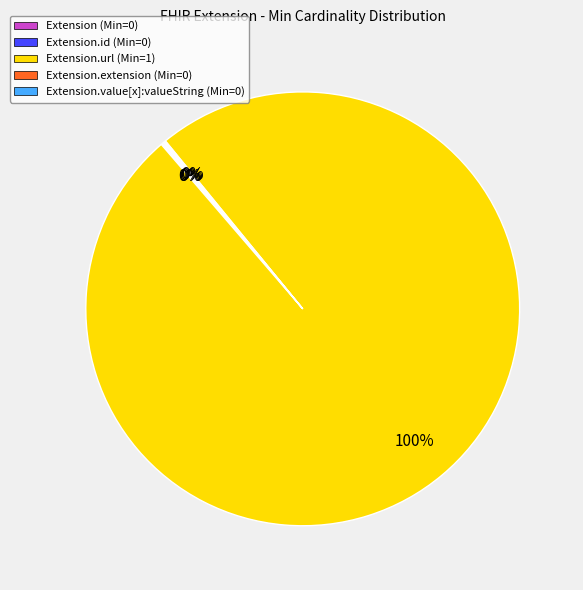

To the nearest percent, what is the difference between the largest and smallest slice percentages?

100%